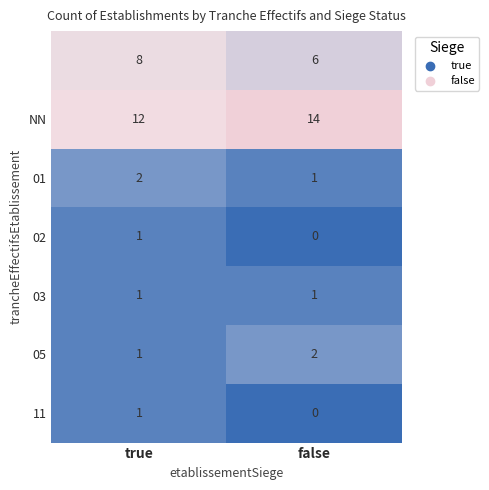

What is the spread (max minus min) of values at true?

11